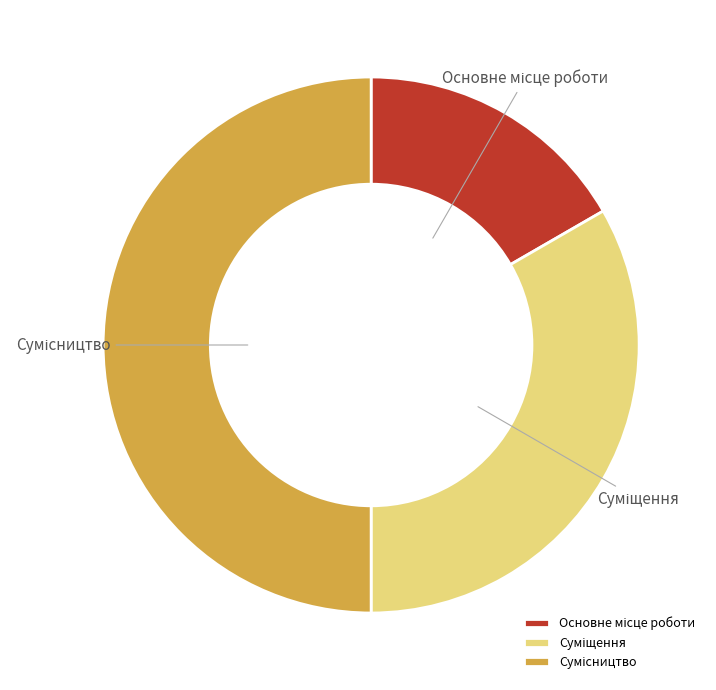

To the nearest percent, what portion does Суміщення represent?

33%